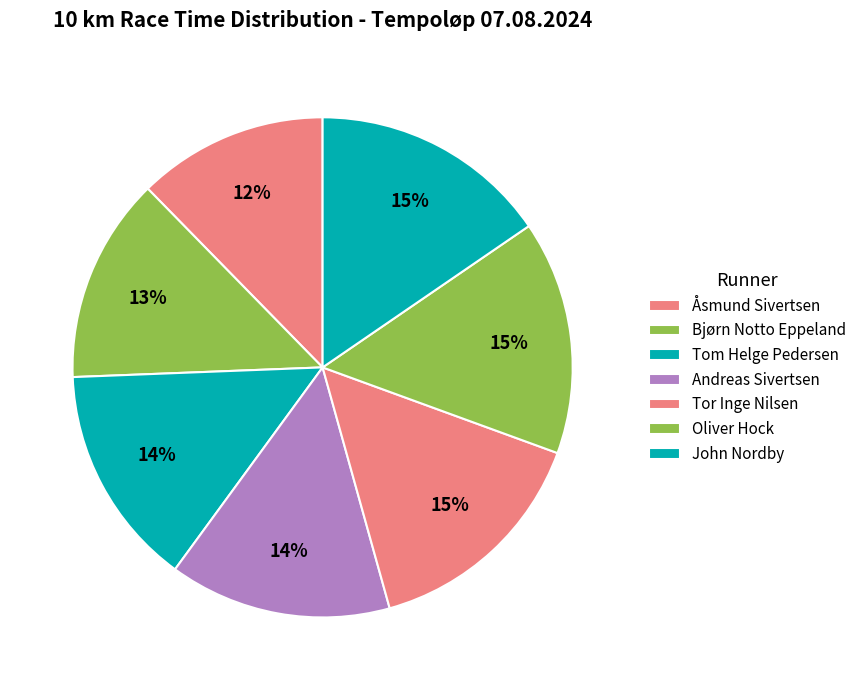

The Oliver Hock slice represents 9% of the pie. True or false?

False